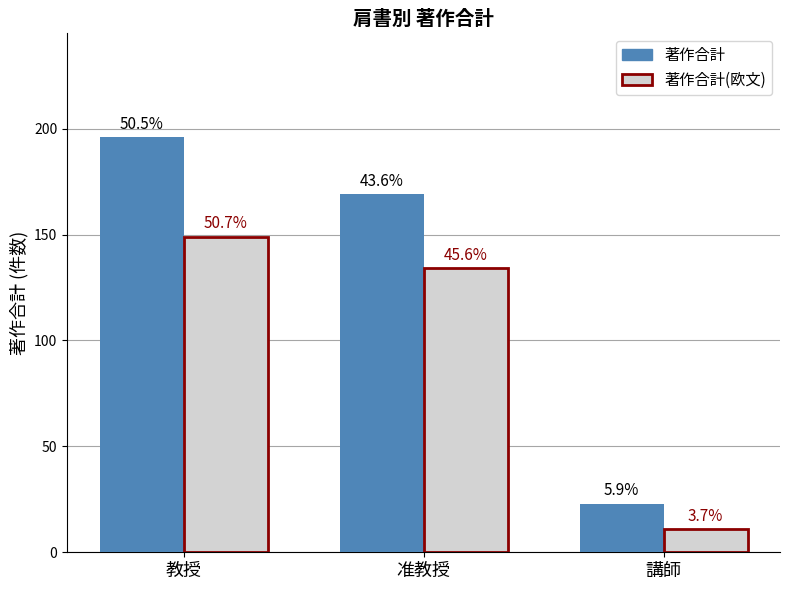

What is the average value of the 著作合計 series?

129